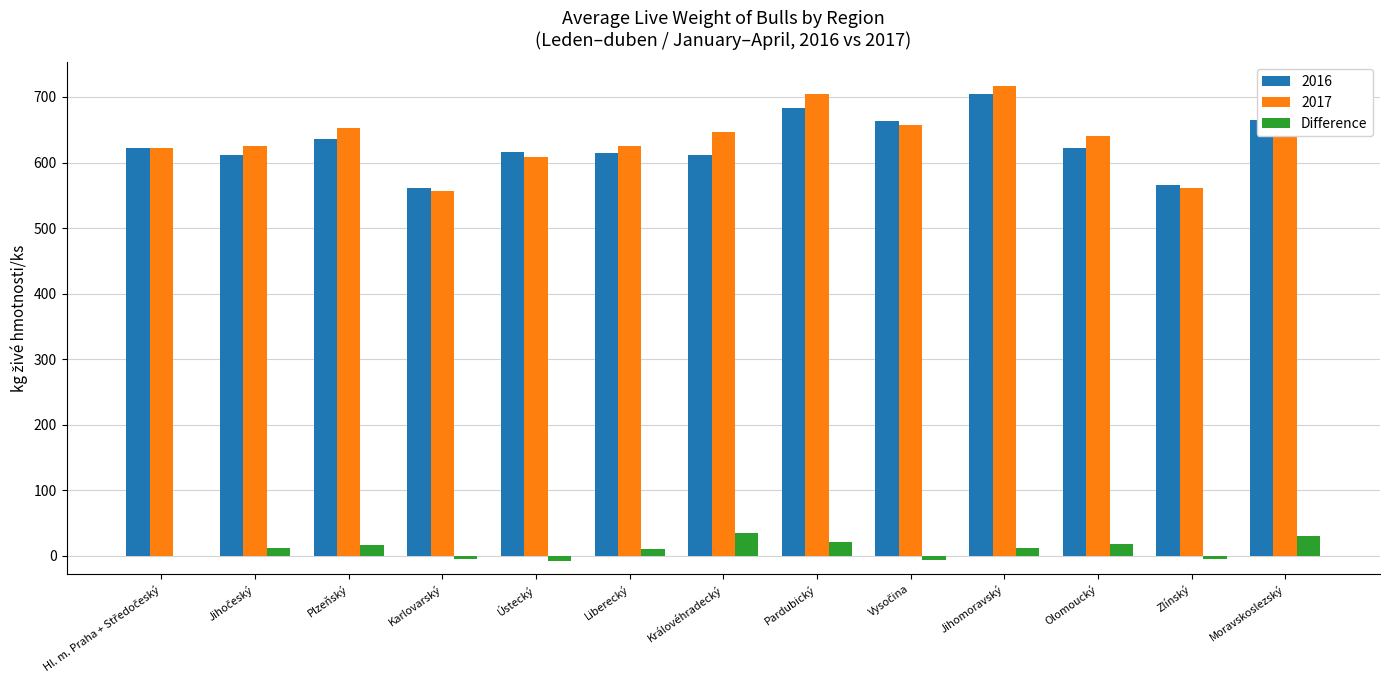

What is the sum of all 2017 values?

8313.4